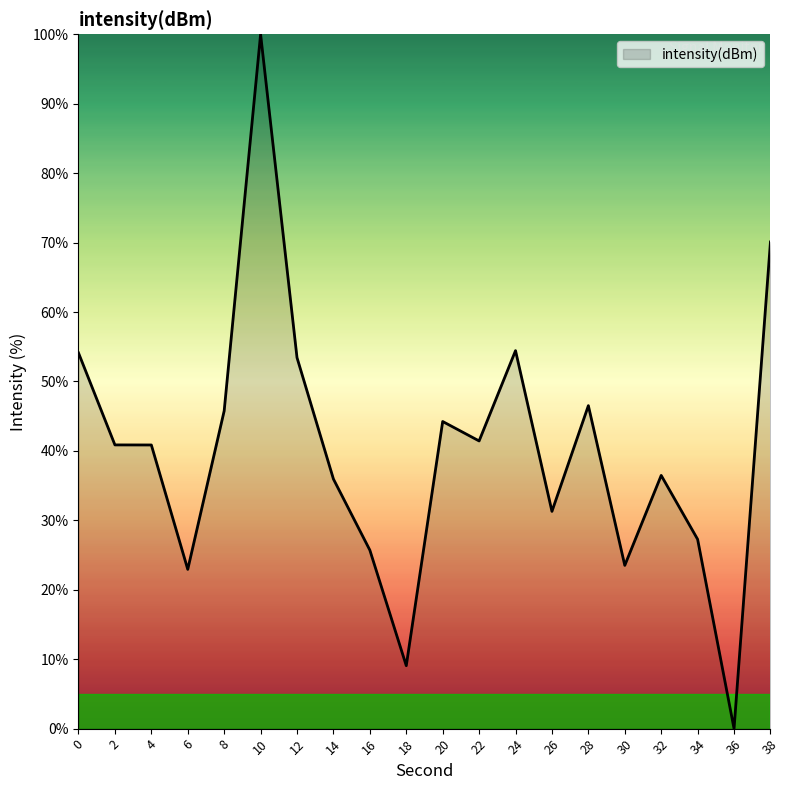

The chart shows a value of 9.1 at 18. True or false?

True